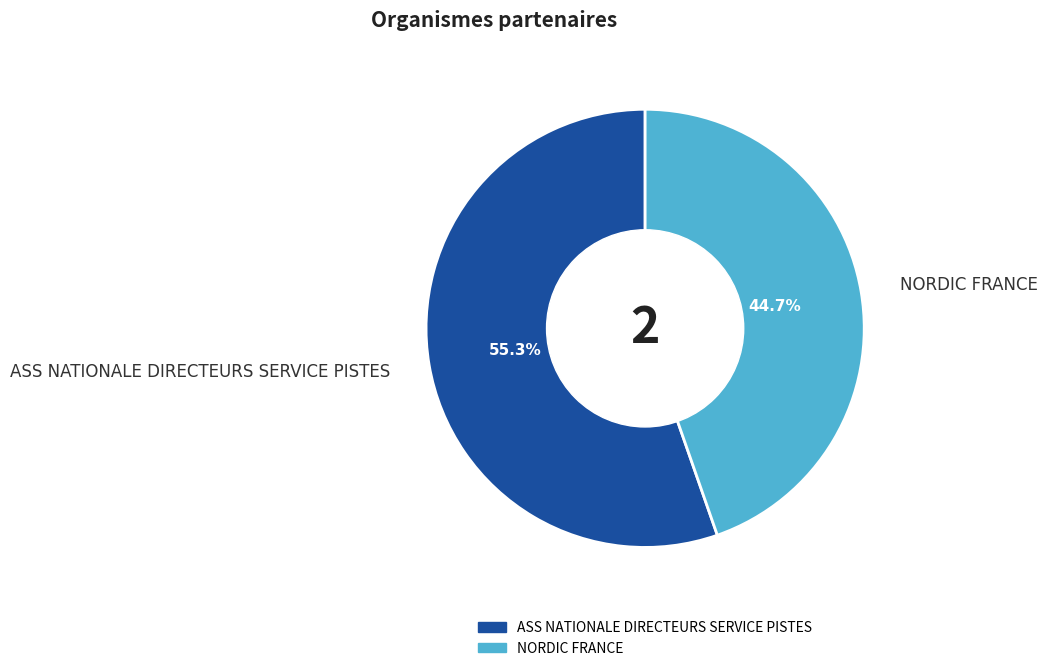

How many segments does this pie chart have?

2